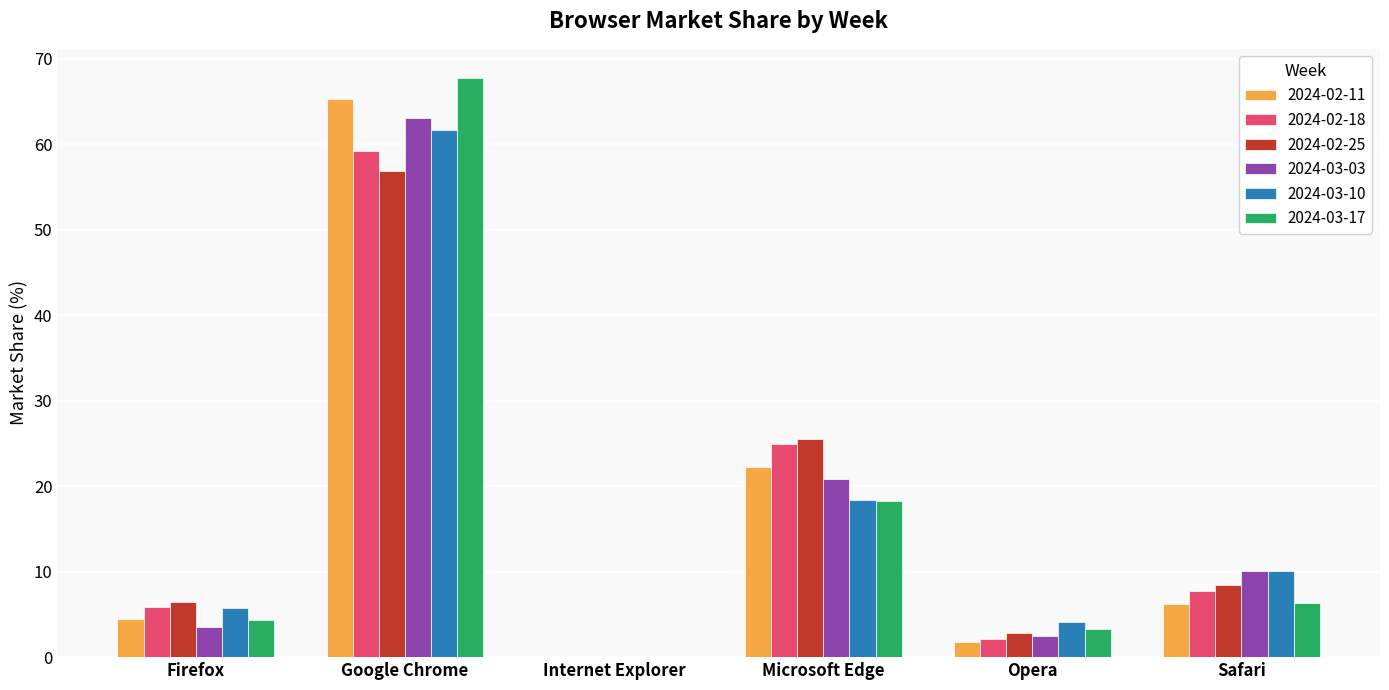

What is the greatest value displayed?

67.8